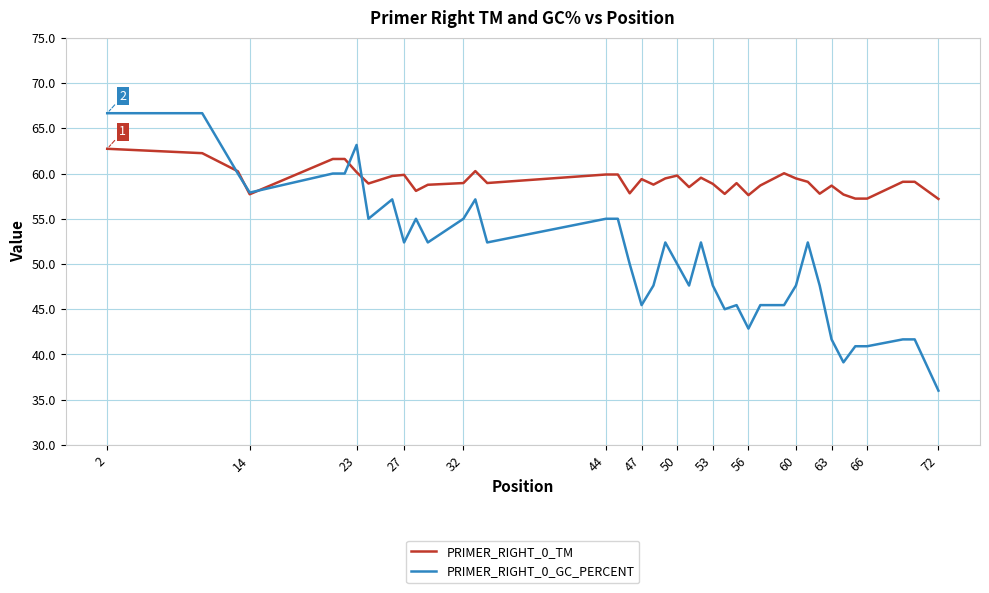

Which series has the largest total across all categories?

PRIMER_RIGHT_0_TM